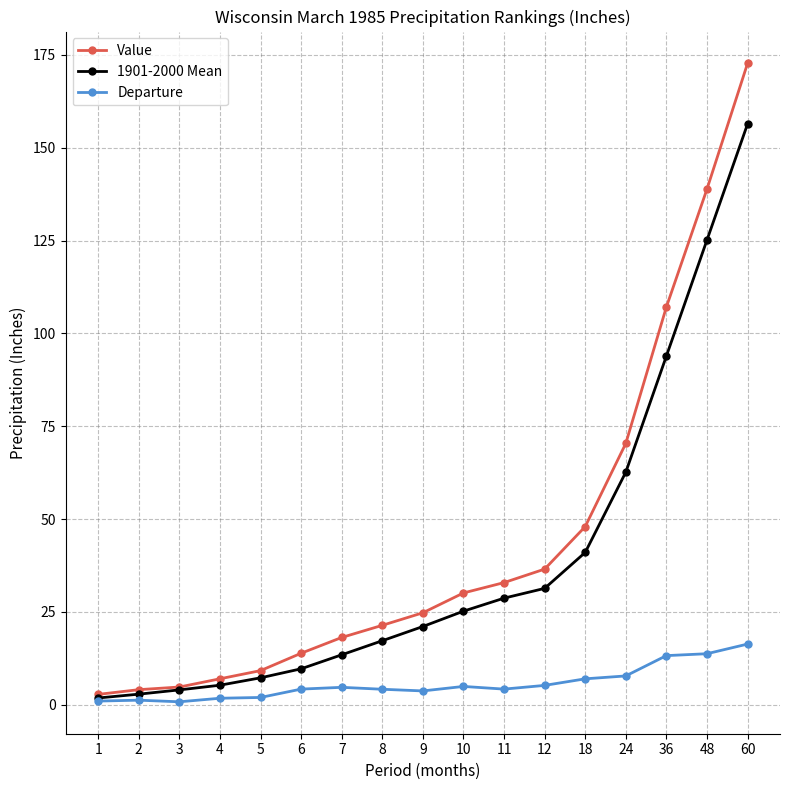

Is the value of Value at 1 greater than the value of 1901-2000 Mean at 10?

No